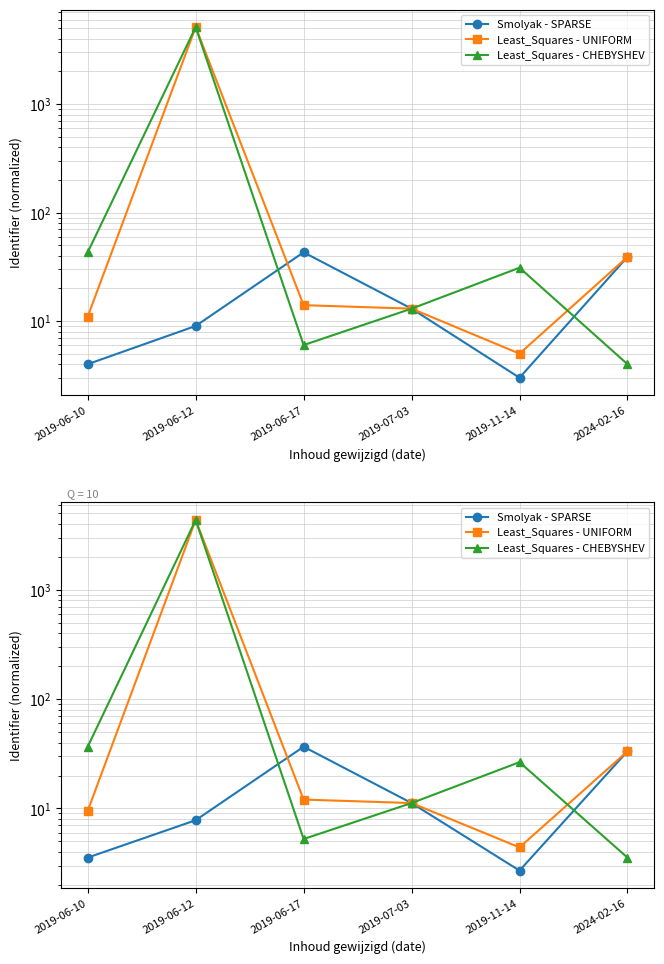

What is the label of the 2nd point from the right?

2019-11-14